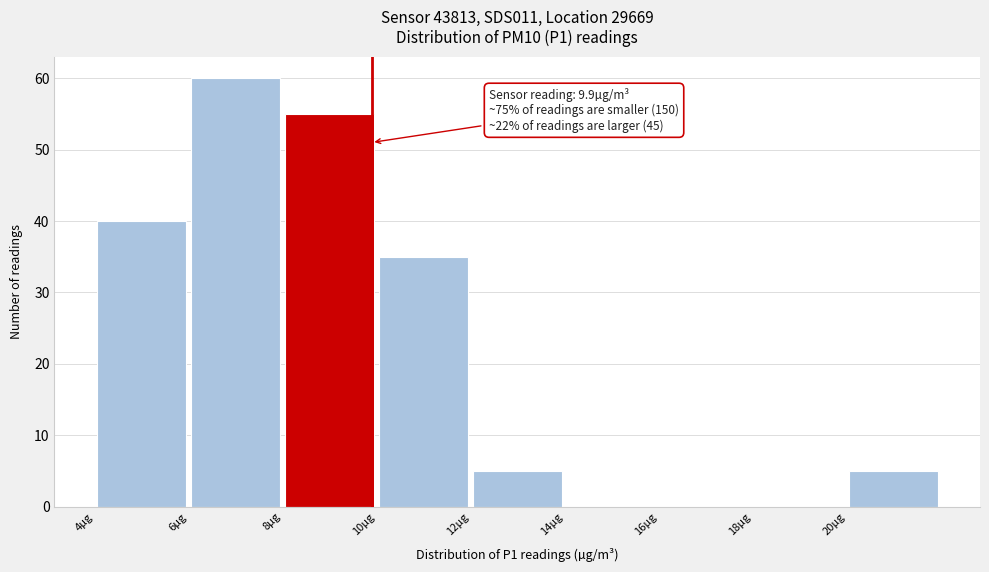

Which range on the x-axis has the tallest bar?

6 to 8